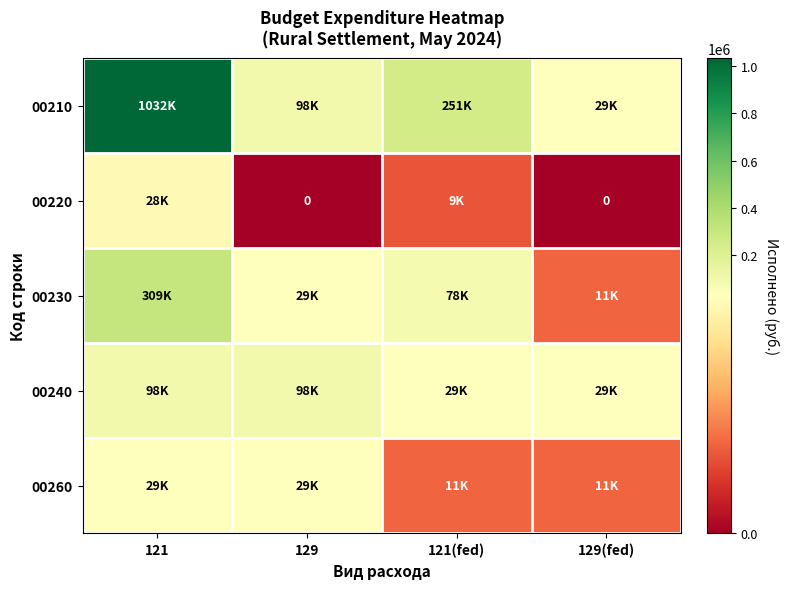

Is the value of 00210 at 121 greater than the value of 00260 at 121?

Yes